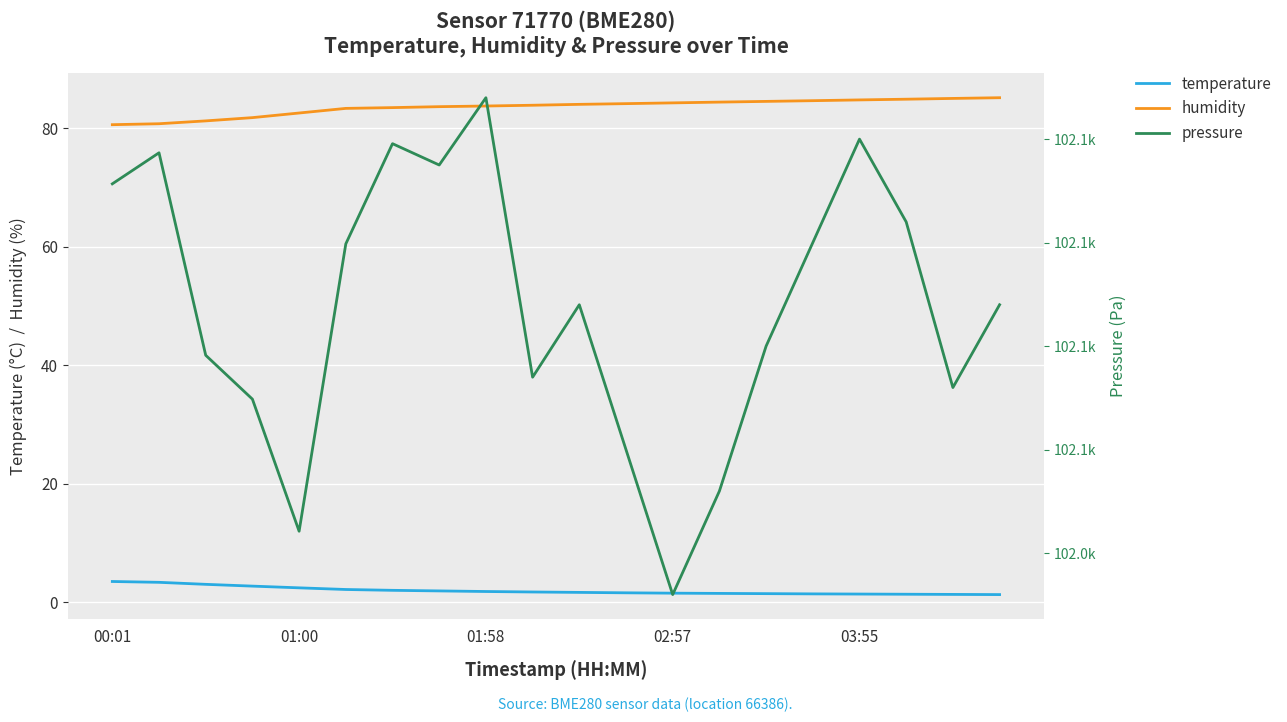

What is the difference between the maximum and second lowest values in the humidity series?

4.4